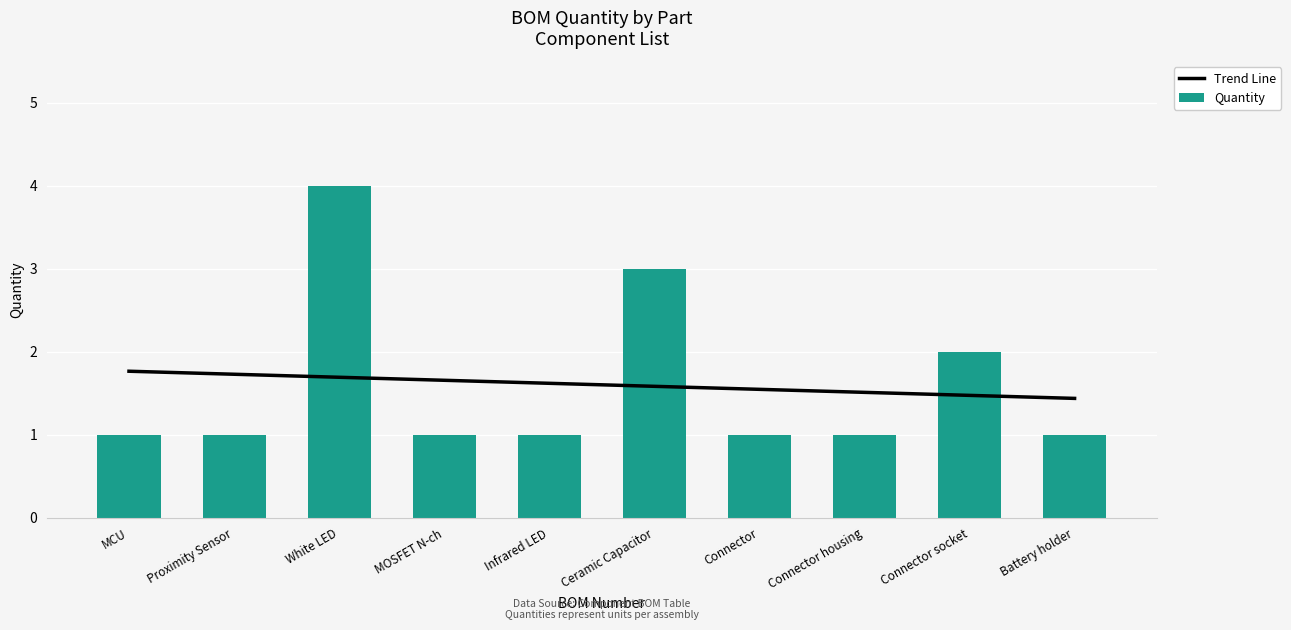

What position from the left is MCU?

1